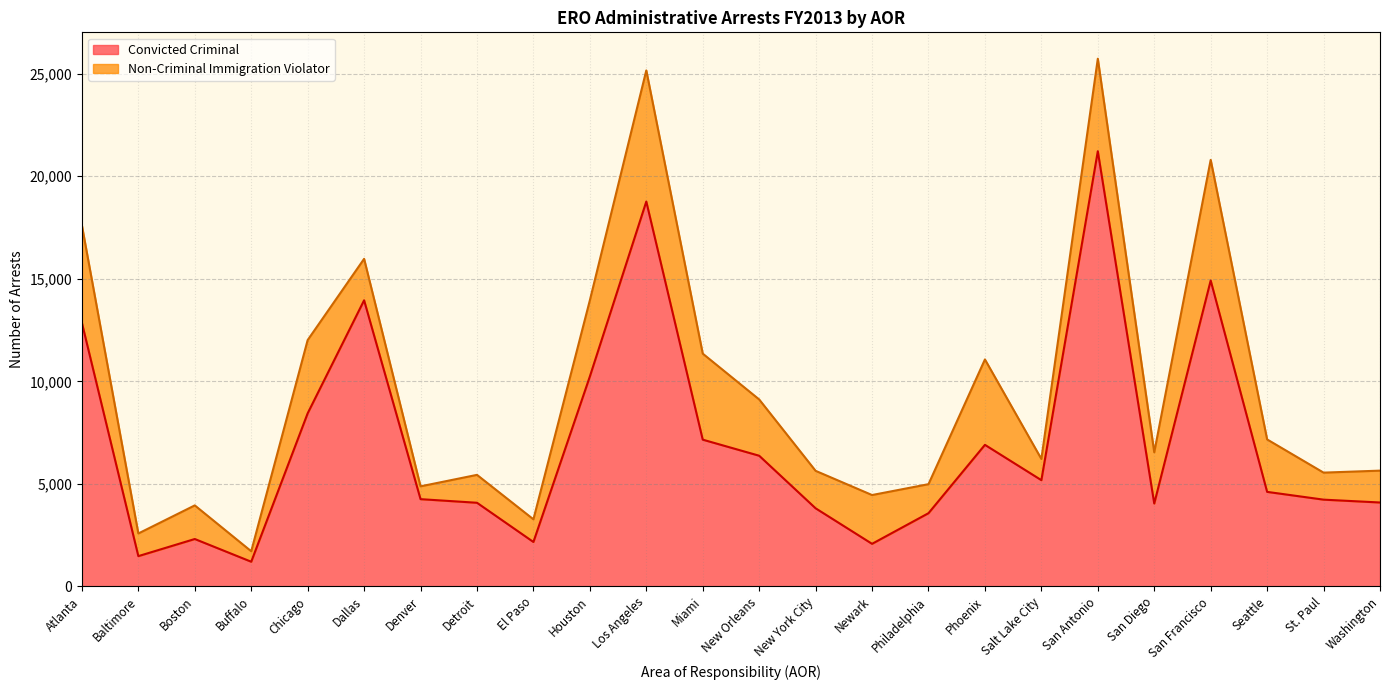

True or false: the data has more than 1 interior local peaks.

True